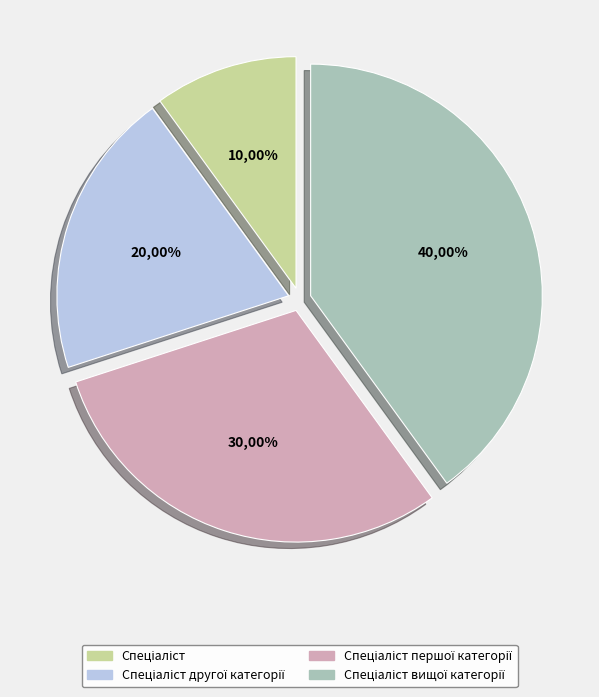

Count the number of slices in the pie.

4